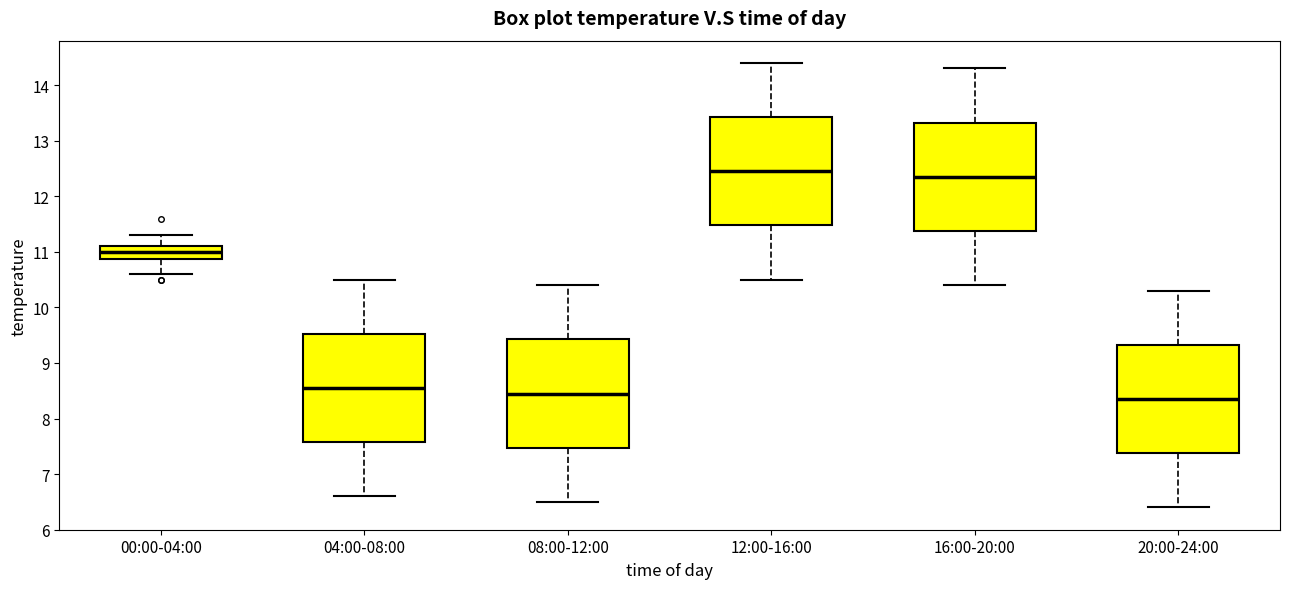

Reading left to right, transcribe this box plot: for each box, give where its median line is, the range the box spans, and where its two whiskers end, as read against the y-axis. The values are not printed on the chart, so give them approximately, as read against the axis.

00:00-04:00: median 11.0, box 10.9 to 11.1, whiskers 10.6 to 11.3
04:00-08:00: median 8.6, box 7.6 to 9.5, whiskers 6.6 to 10.5
08:00-12:00: median 8.5, box 7.5 to 9.4, whiskers 6.5 to 10.4
12:00-16:00: median 12.5, box 11.5 to 13.4, whiskers 10.5 to 14.4
16:00-20:00: median 12.4, box 11.4 to 13.3, whiskers 10.4 to 14.3
20:00-24:00: median 8.4, box 7.4 to 9.3, whiskers 6.4 to 10.3